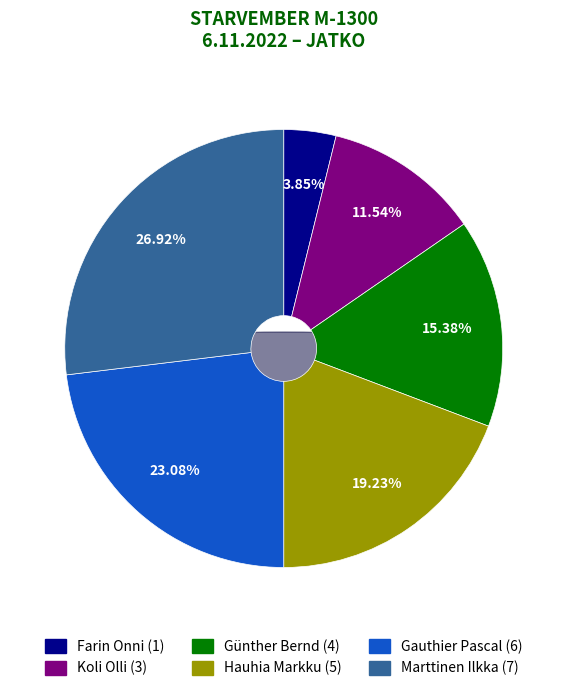

Is Gauthier Pascal the majority of the pie?

No